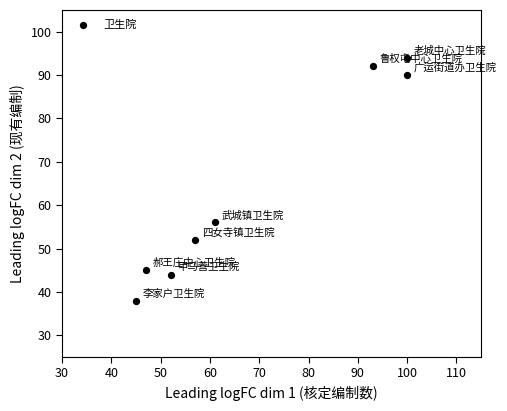

What Y value in the scatter plot is closest to 66?

56